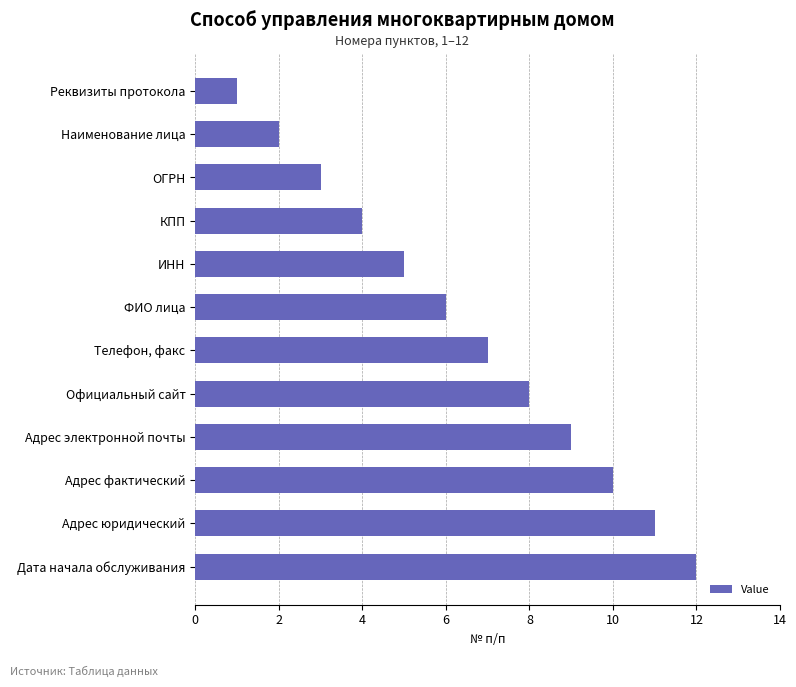

What is the difference between the maximum and minimum values?

11